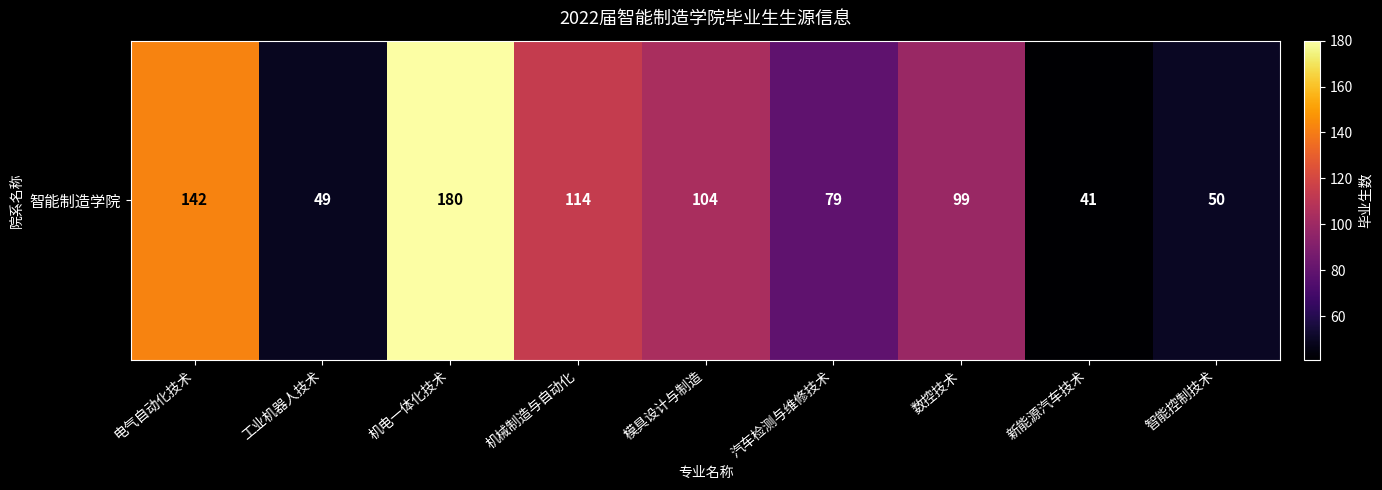

At which category does the chart reach its minimum across all series?

新能源汽车技术